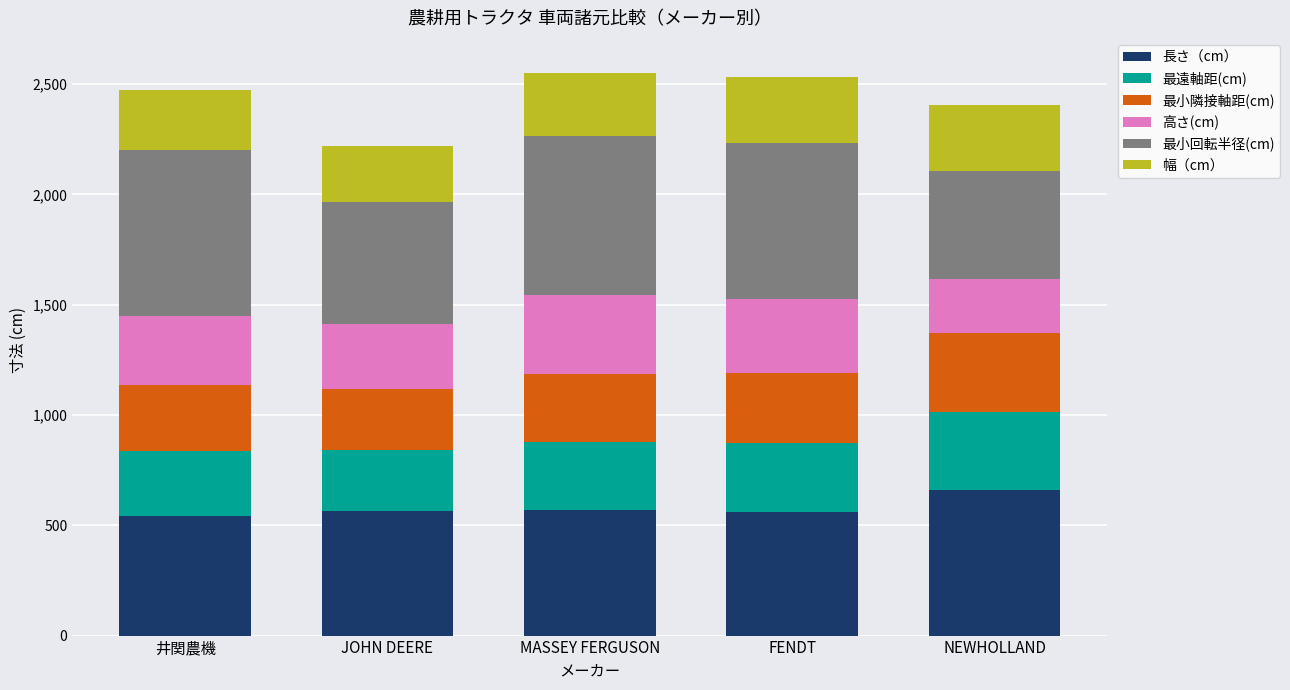

The value of 長さ（cm） at NEWHOLLAND is 228.4. True or false?

False